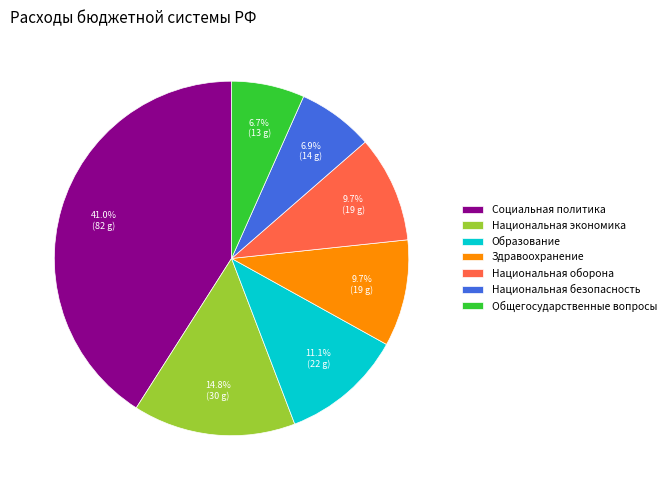

Which slice is the largest?

Социальная политика